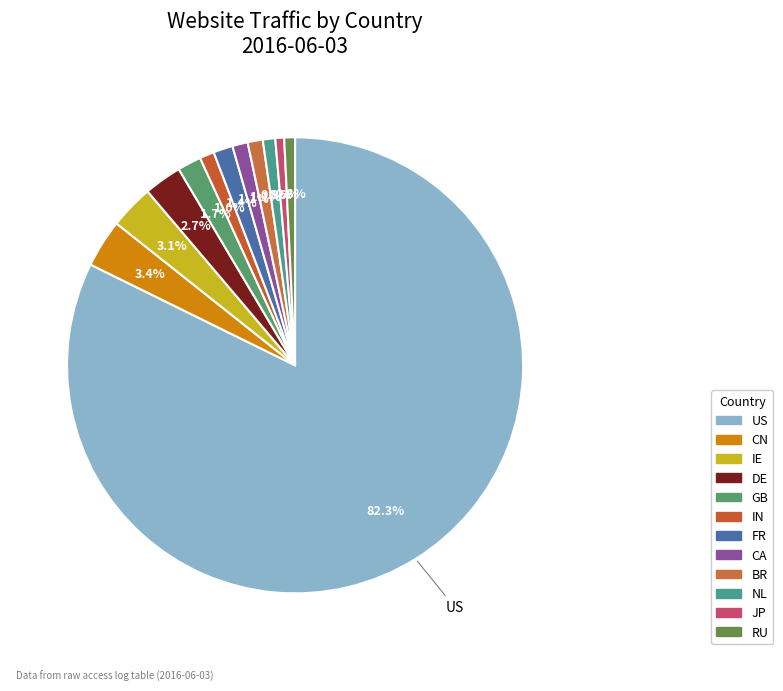

Is it true that DE is 1% of the pie?

False